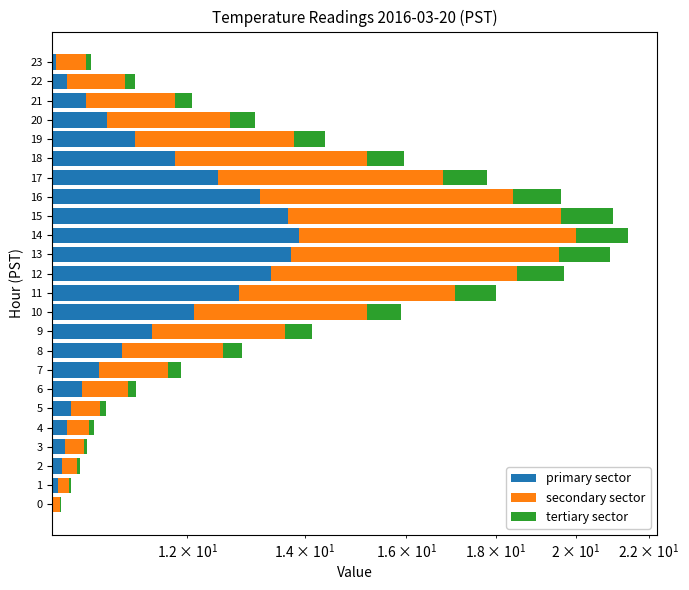

The secondary sector series shows 6.1 at 17. True or false?

False